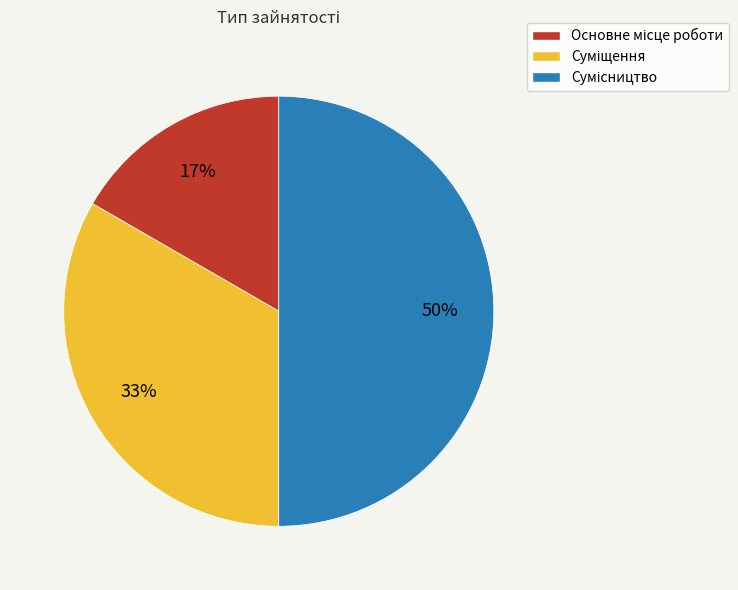

Count the number of slices in the pie.

3